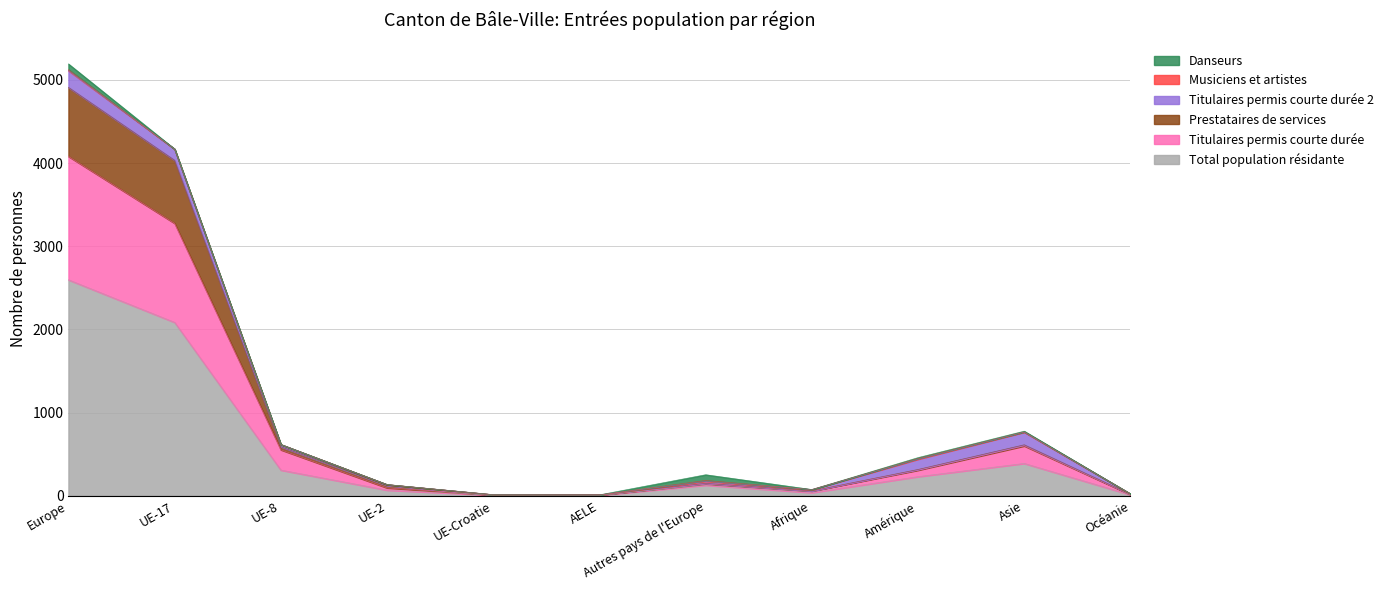

What is the label of the 9th point from the right?

UE-8